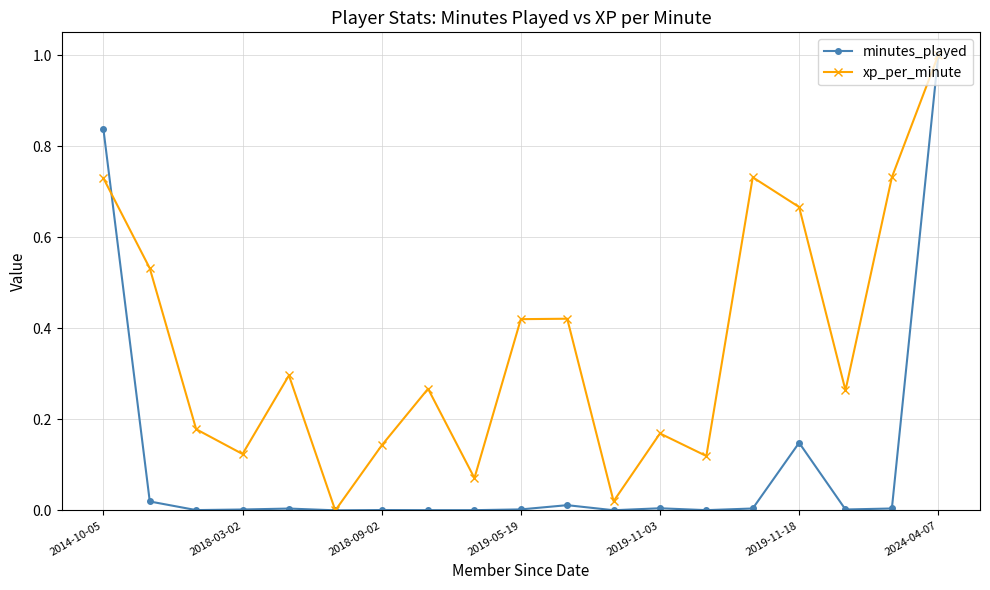

True or false: xp_per_minute has more than 1 points higher than both neighbors.

True